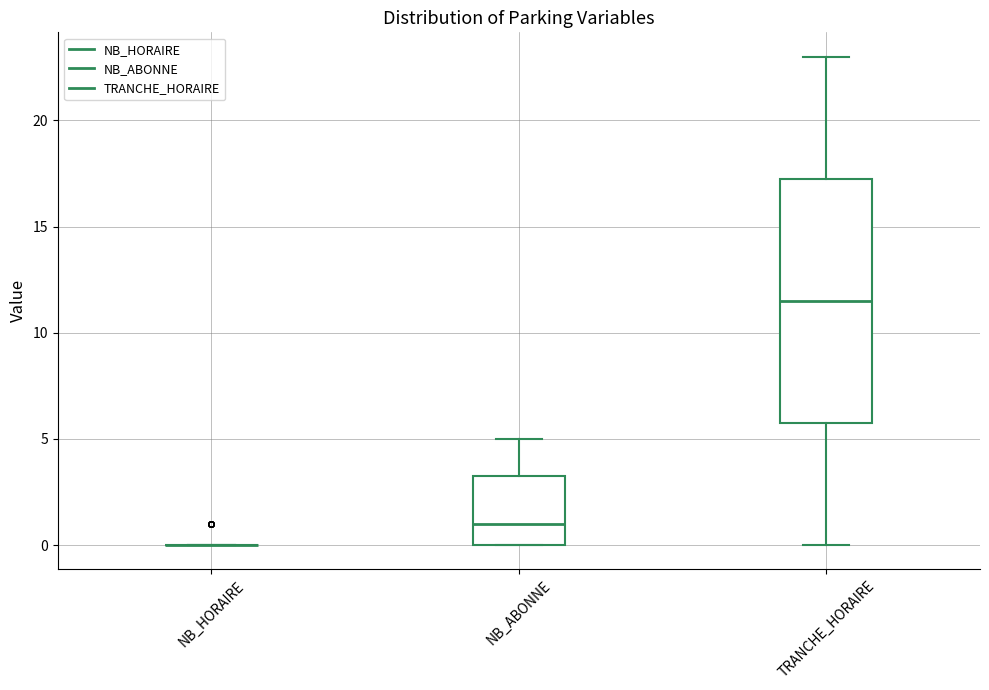

Reading left to right, read every box against the y-axis: the position of its median line, the range the box covers, and the ends of its whiskers. The values are not printed on the chart, so give them approximately, as read against the axis.

NB_HORAIRE: box collapsed to a line at 0.0, whiskers 0.0 to 0.0
NB_ABONNE: median 1.0, box 0.0 to 3.5, whiskers 0.0 to 5.0
TRANCHE_HORAIRE: median 11.5, box 6.0 to 17.5, whiskers 0.0 to 23.0